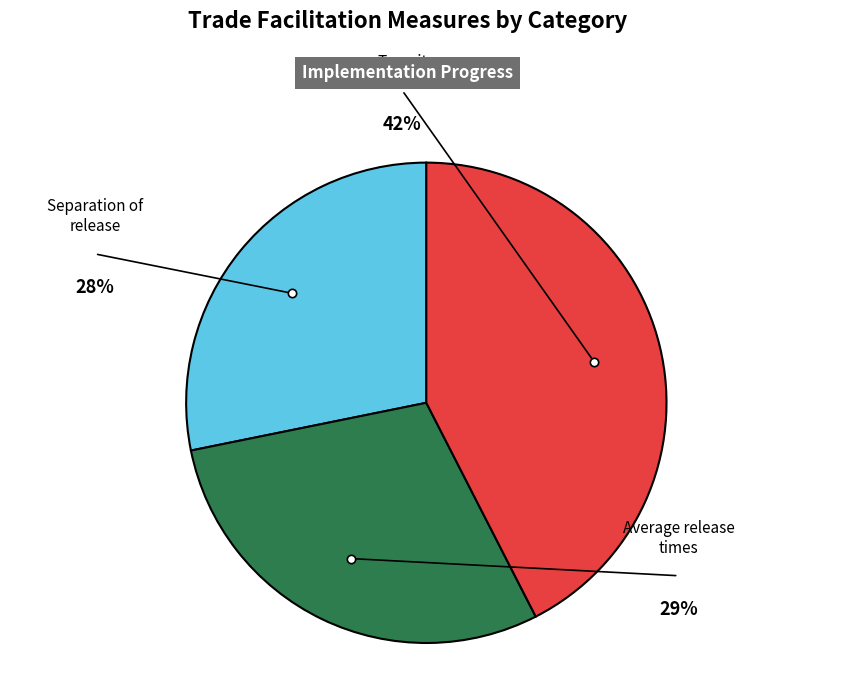

How many segments does this pie chart have?

3